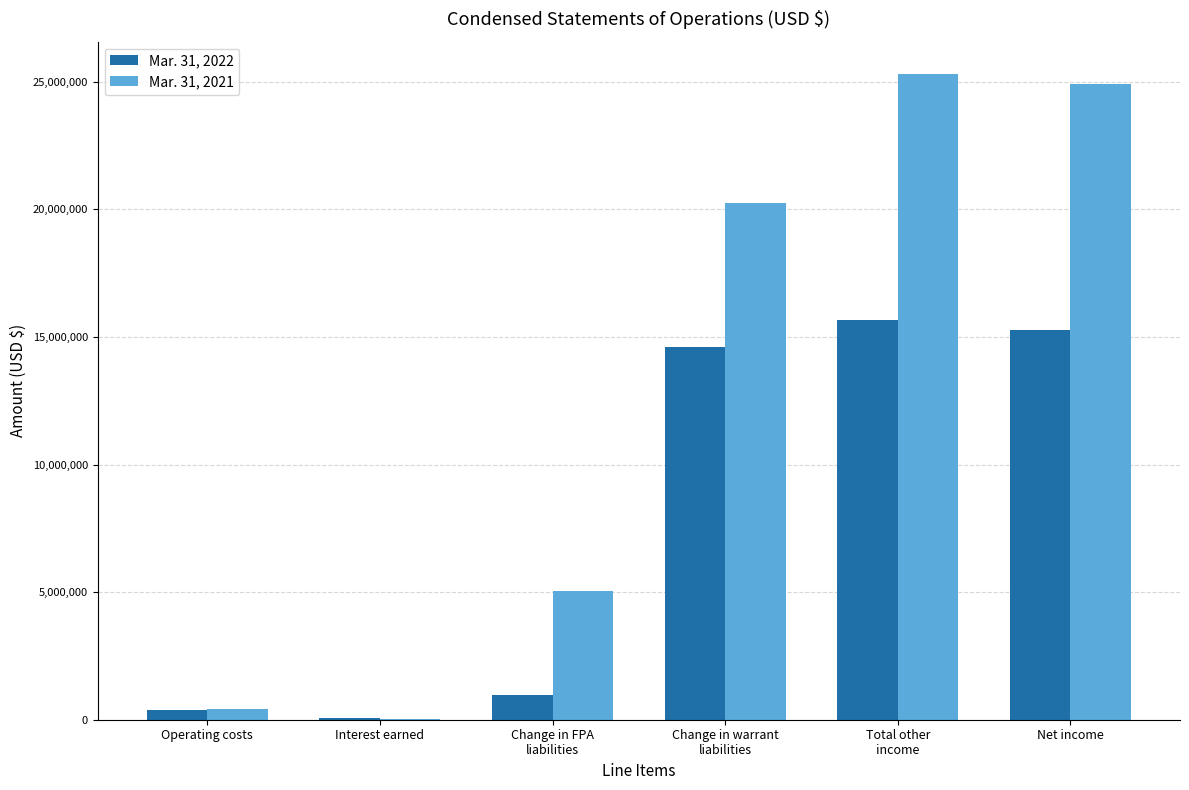

Is it true that Mar. 31, 2022 equals 4460501 at Net income?

False